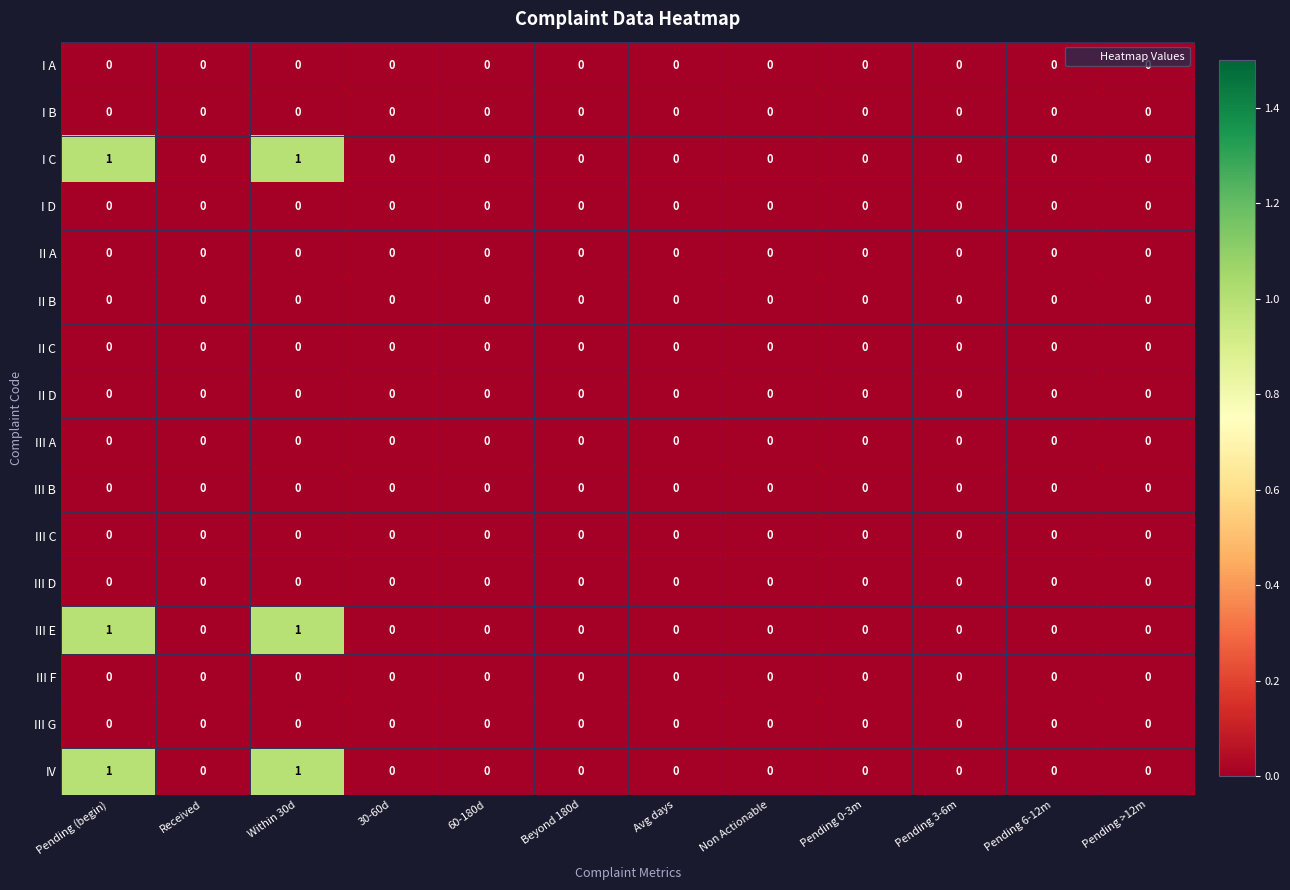

The value of IV at 60-180d is 1. True or false?

False